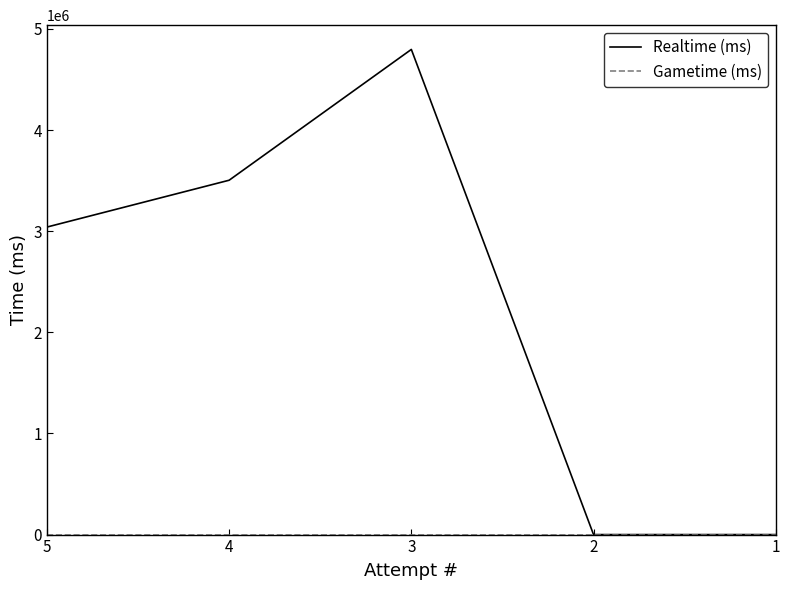

True or false: Realtime (ms) and Gametime (ms) cross at least once.

False